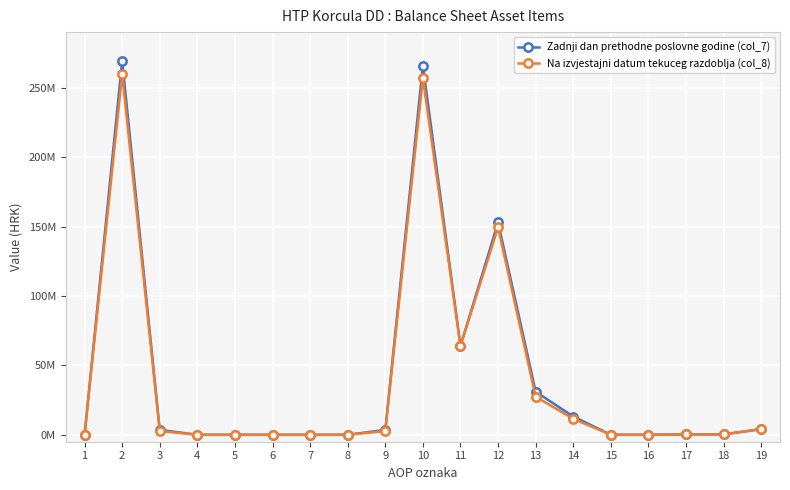

Reading left to right, list all the values displayed in this chart.

Zadnji dan prethodne poslovne godine (col_7): 0	269256730	3524327	0	0	0	0	0	3524327	265732403	63968040	152978366	31021791	13147488	0	0	286644	297386	4032688
Na izvjestajni datum tekuceg razdoblja (col_8): 0	259690188	2685862	0	0	0	0	0	2685862	257004326	64001955	149417864	27367862	11528236	0	0	265484	246894	4176031